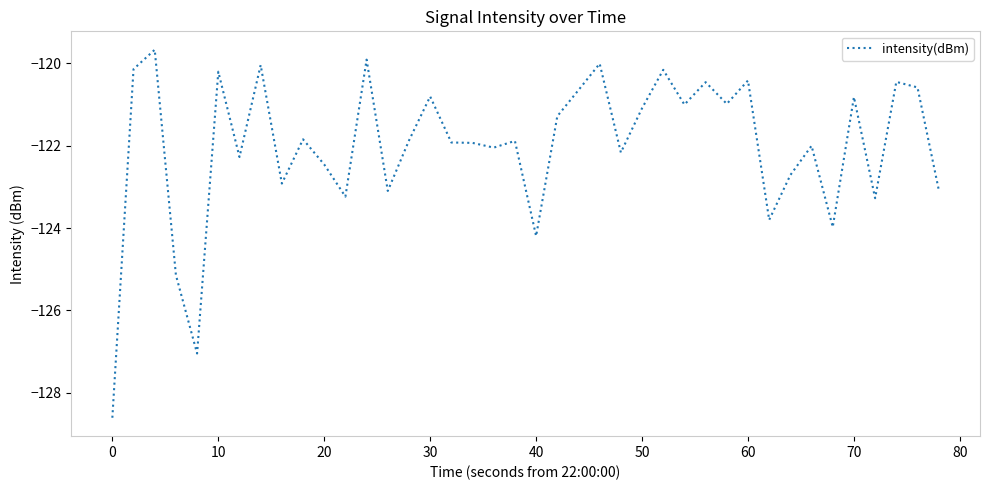

What is the maximum value shown in the chart?

-119.7